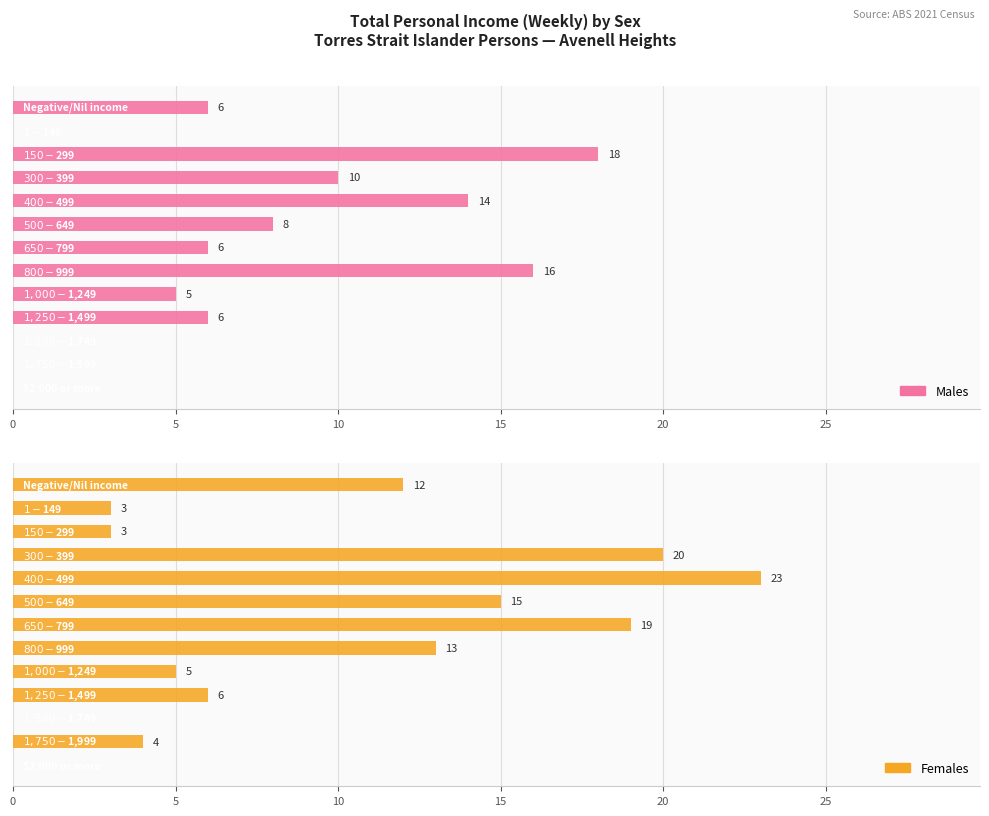

Reading left to right, extract all data points from this chart.

Males: 6	0	18	10	14	8	6	16	5	6	0	0	0
Females: 12	3	3	20	23	15	19	13	5	6	0	4	0